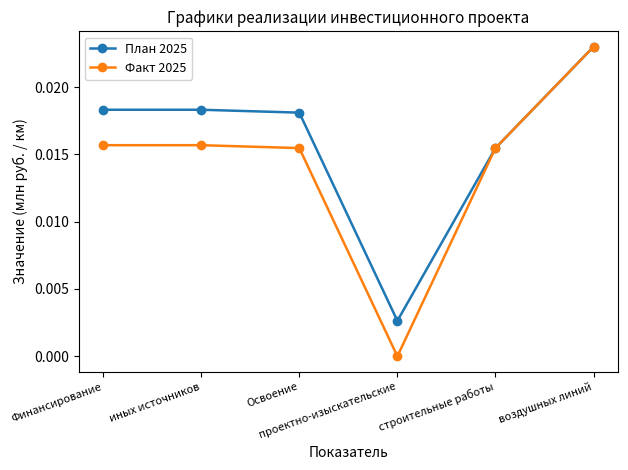

True or false: Факт 2025 has more than 2 points higher than both neighbors.

False